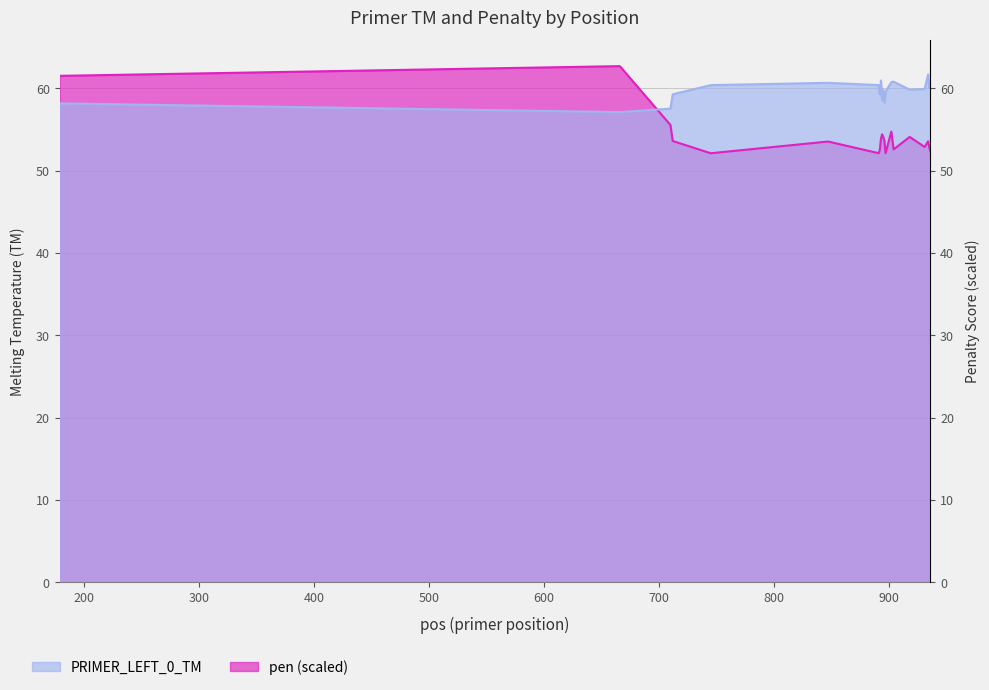

At how many categories does at least one series exceed 53?

20